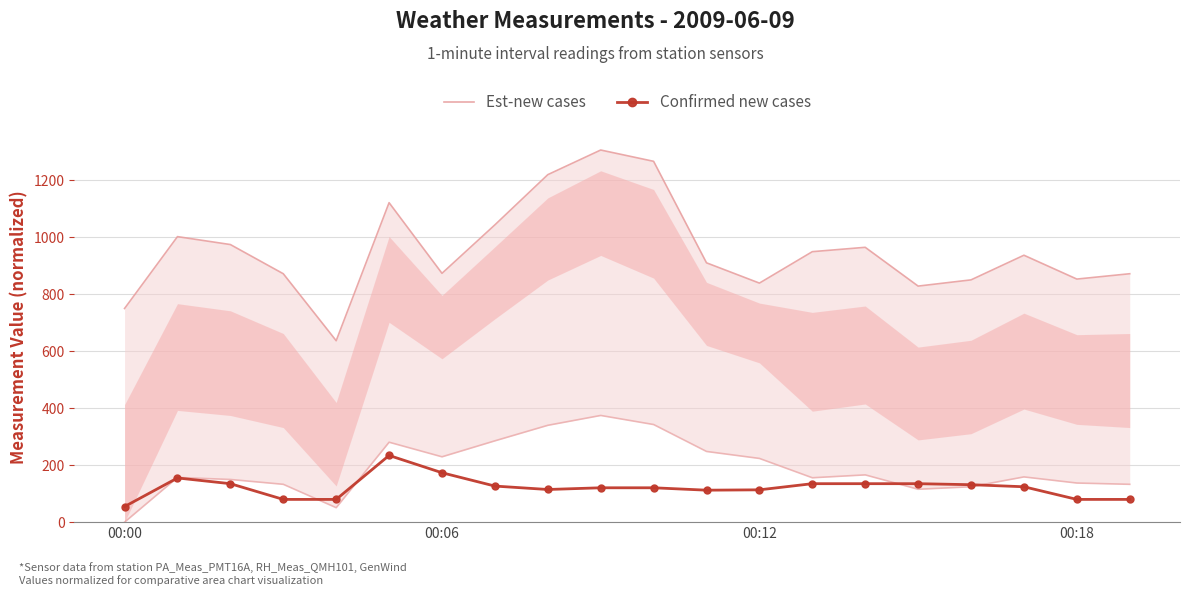

Reading left to right, what are all the values shown in this chart?

Est-new cases: 750.0	1002.2	974.4	872.0	636.9	1121.4	873.4	1043.6	1219.8	1306.3	1266.6	910.3	839.1	949.4	964.7	828.6	850.4	936.9	853.2	872.0
Confirmed new cases: 54.6	155.1	135.0	79.8	79.8	234.1	173.4	126.6	114.6	120.6	120.6	112.2	113.4	135.0	135.0	135.0	131.4	124.2	79.8	79.8